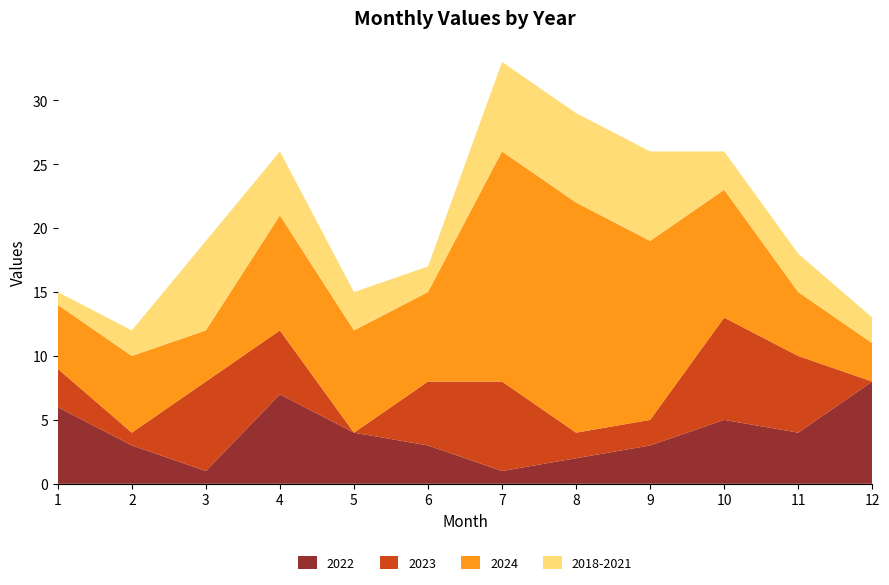

Reading left to right, what are all the values shown in this chart?

2022: 6	3	1	7	4	3	1	2	3	5	4	8
2023: 3	1	7	5	0	5	7	2	2	8	6	0
2024: 5	6	4	9	8	7	18	18	14	10	5	3
2018-2021: 1	2	7	5	3	2	7	7	7	3	3	2